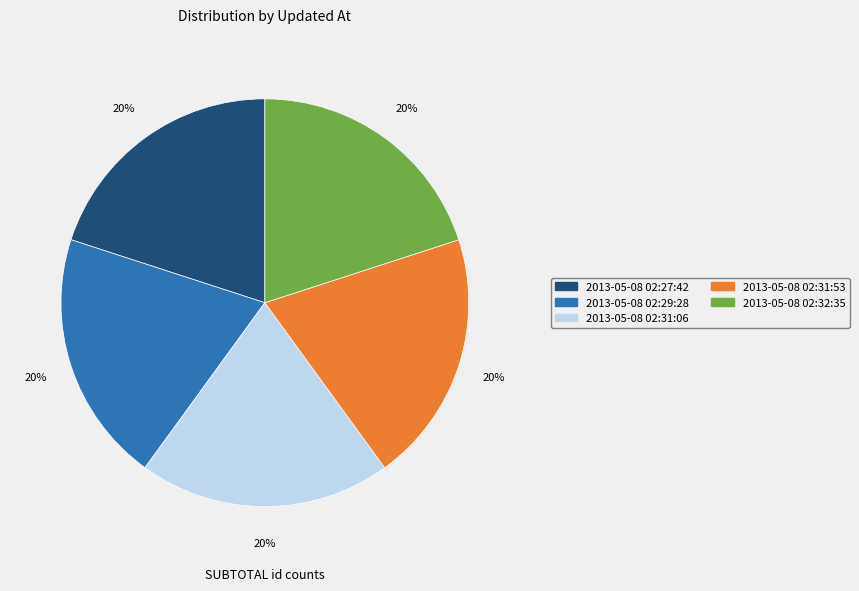

Is the sum of 2013-05-08 02:31:06 and 2013-05-08 02:31:53 greater than half?

No